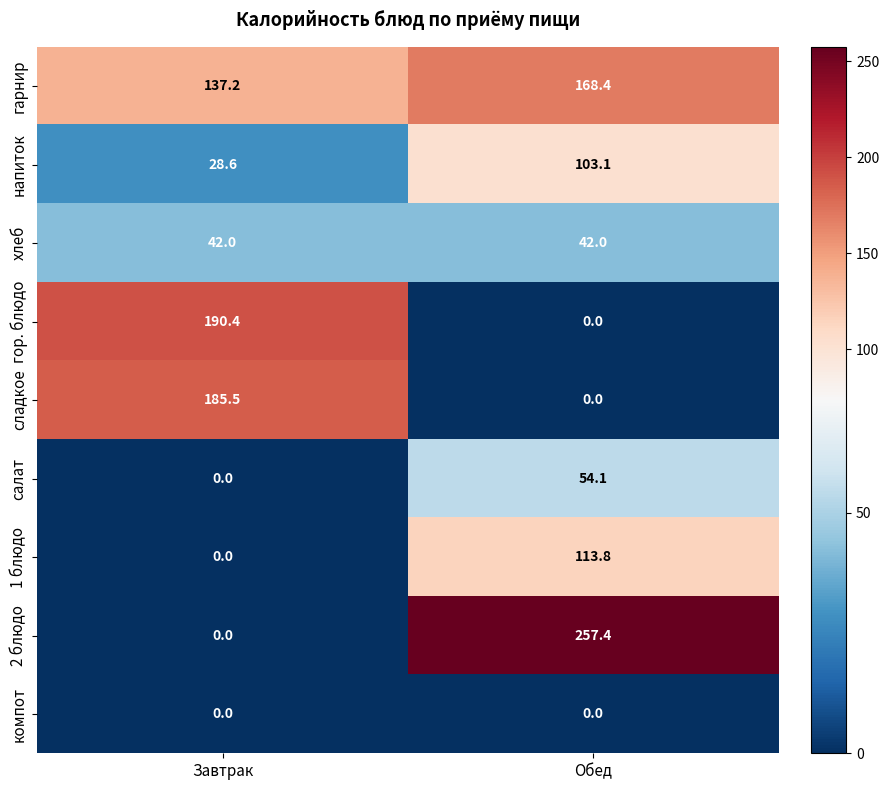

How many data points in сладкое are less than 185?

1